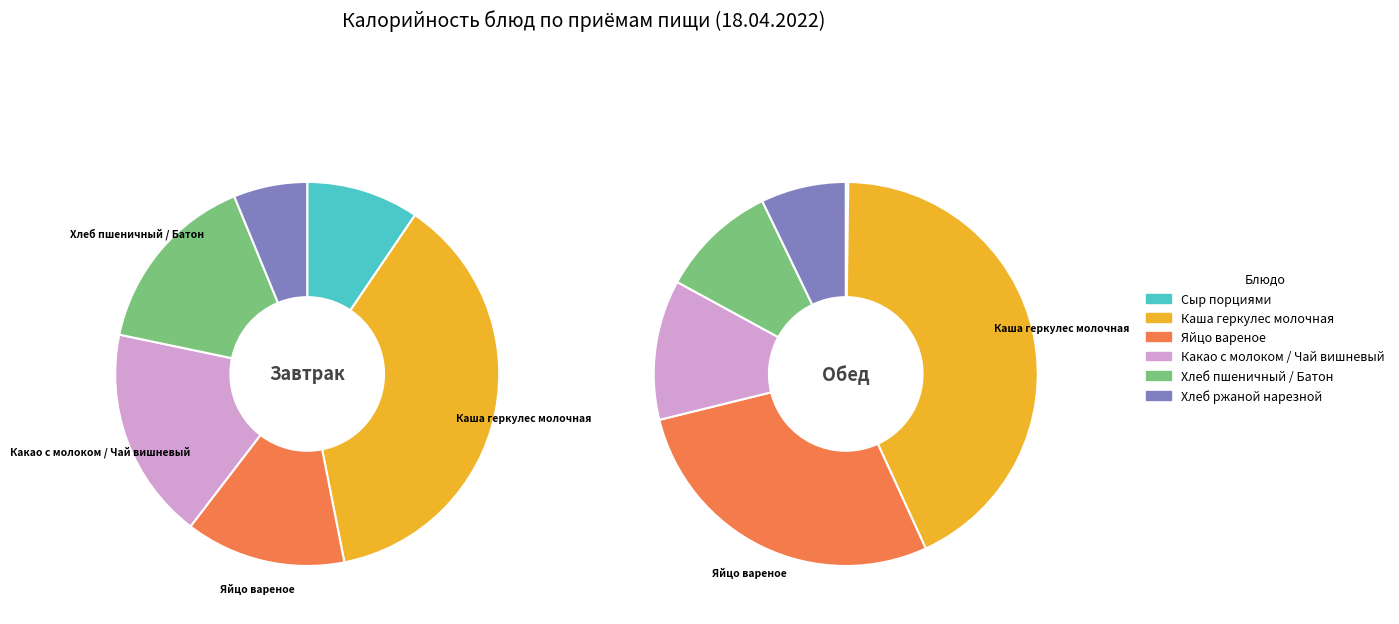

Is the sum of Каша геркулес молочная and Какао с молоком / Чай вишневый greater than half?

Yes